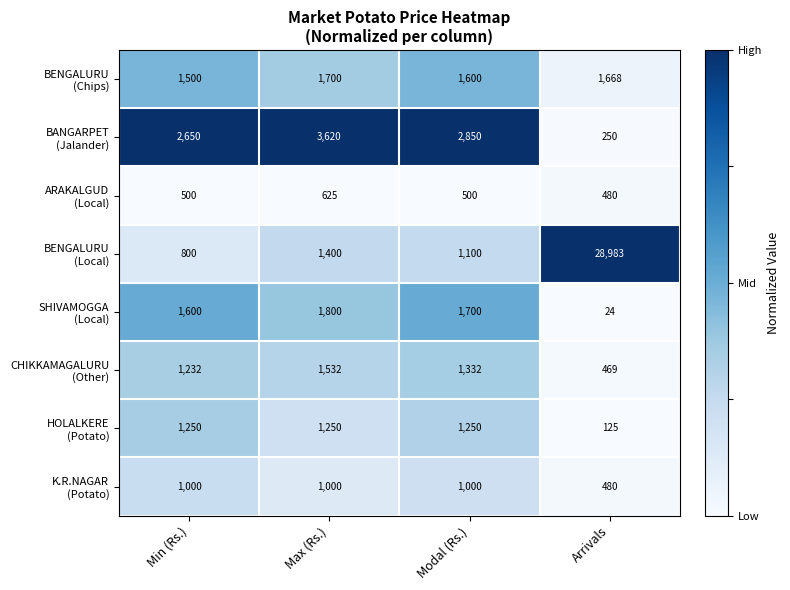

At which category is the sum across all series the highest?

Arrivals